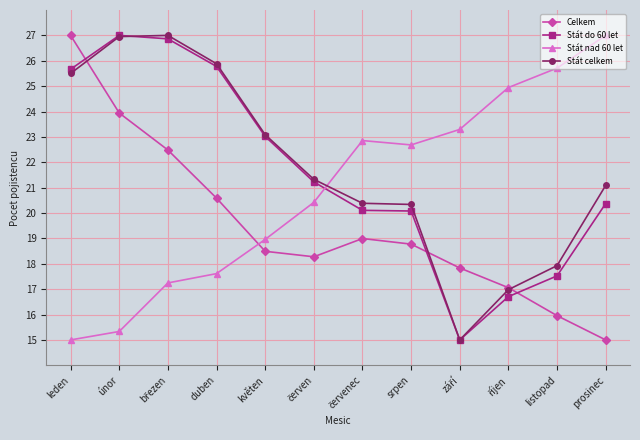

Where does the Celkem series first go above 18?

leden